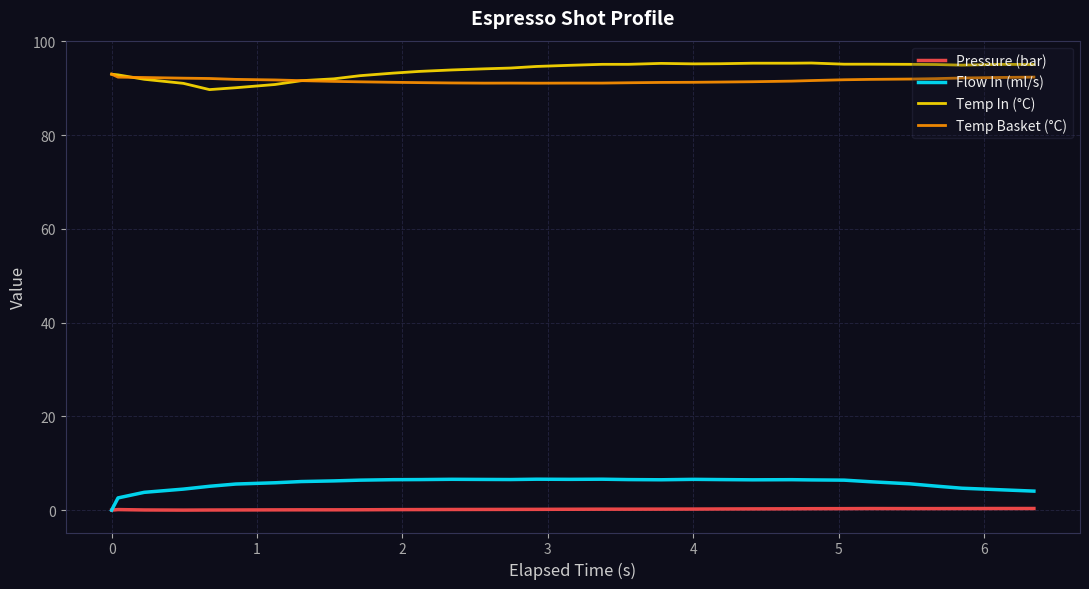

What is the greatest value displayed?

95.4